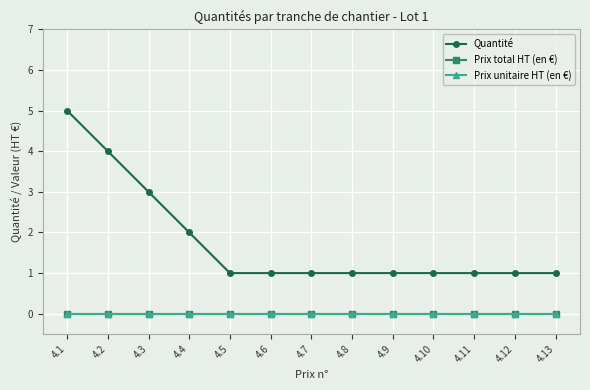

True or false: Prix total HT (en €) and Prix unitaire HT (en €) intersect in this chart.

False